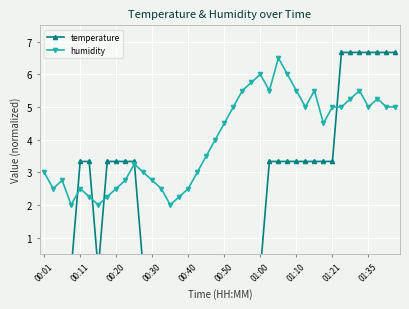

Rank the series by their maximum value, from lowest to highest.

humidity, temperature